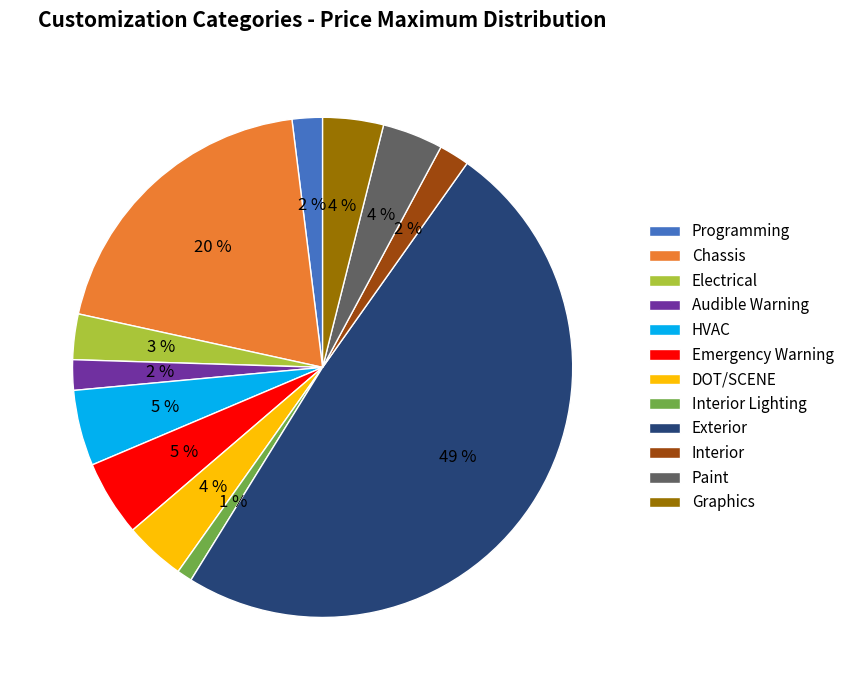

True or false: Emergency Warning accounts for 12% of the total.

False